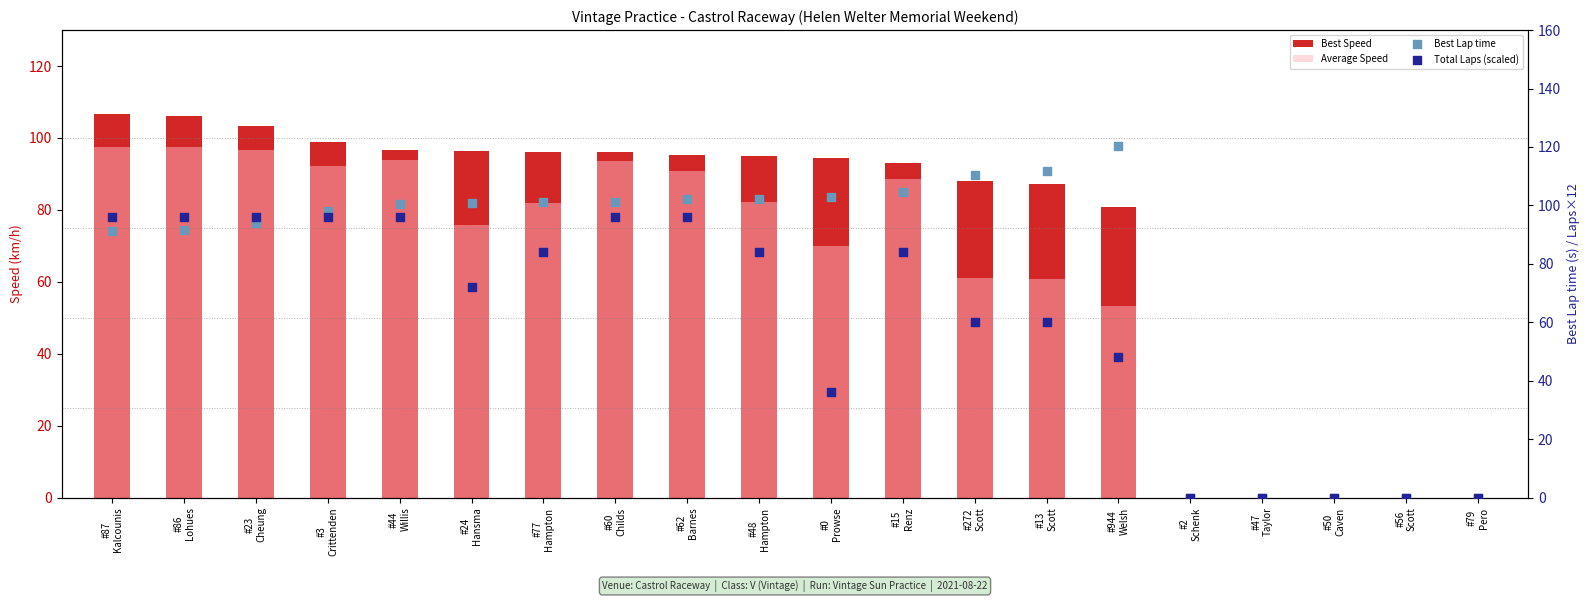

What are all the series names shown in the legend?

Best Speed, Average Speed, Best Lap time, Total Laps (scaled)